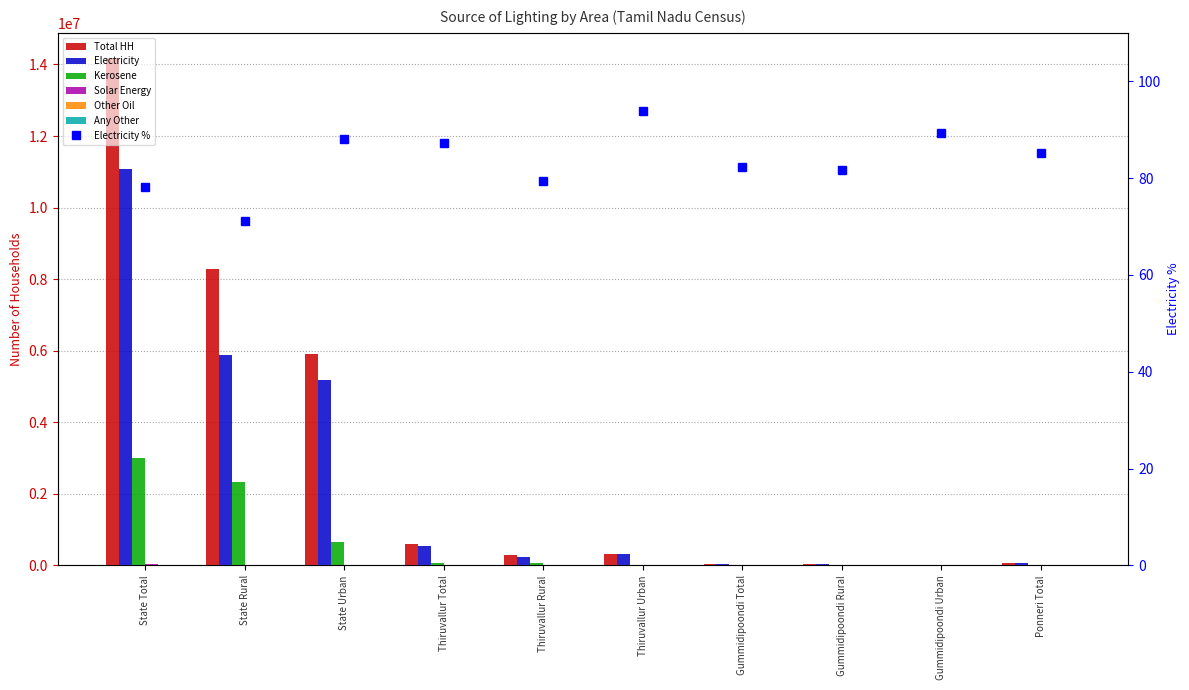

Is the value of Electricity at State Rural greater than the value of Solar Energy at Gummidipoondi Total?

Yes